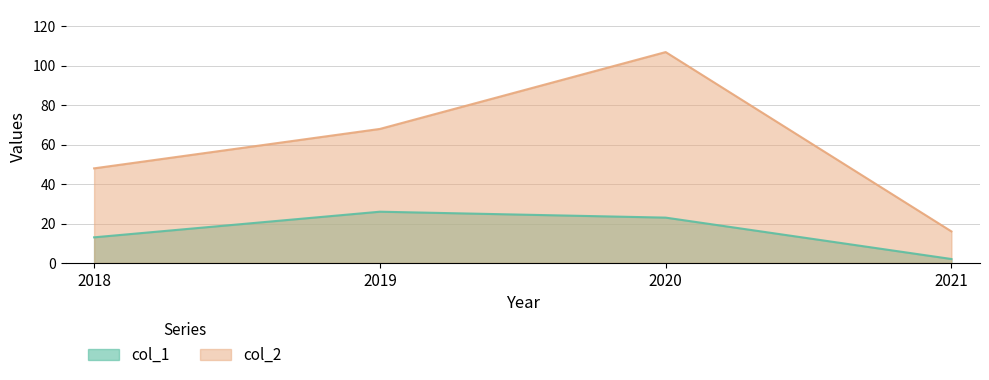

Which category has the highest value across all series?

2020